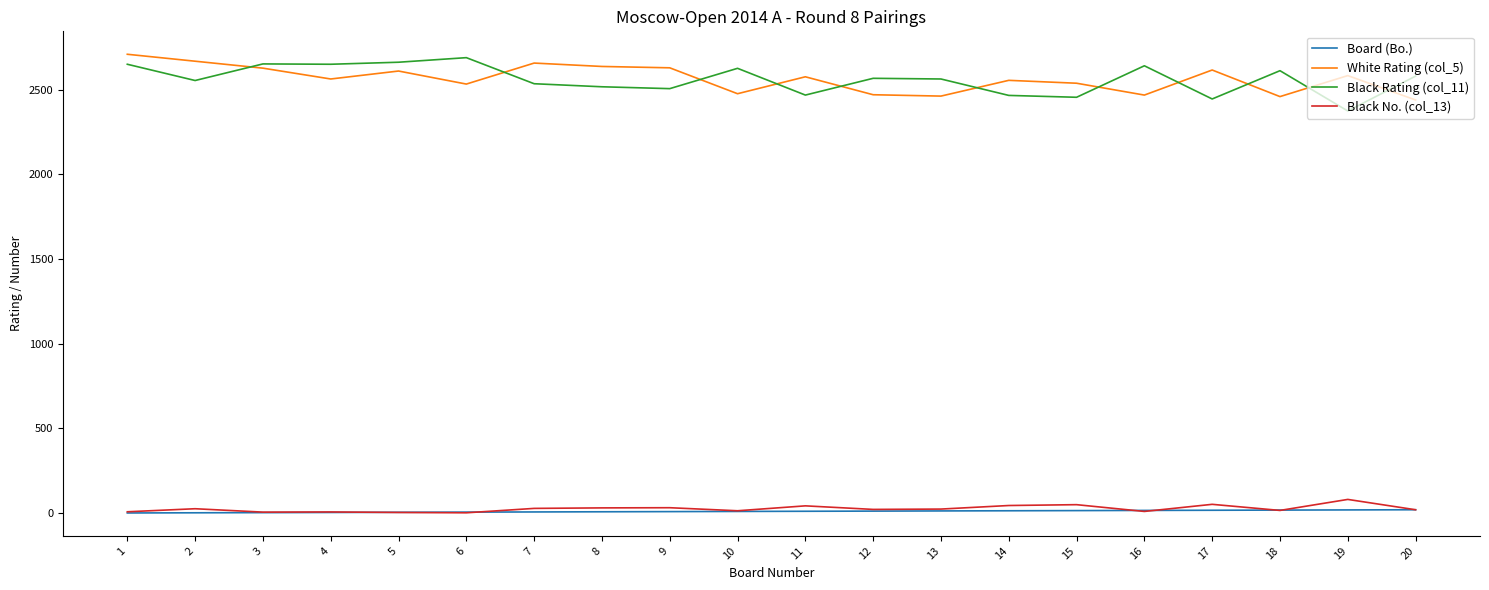

Count the number of categories in the chart.

20